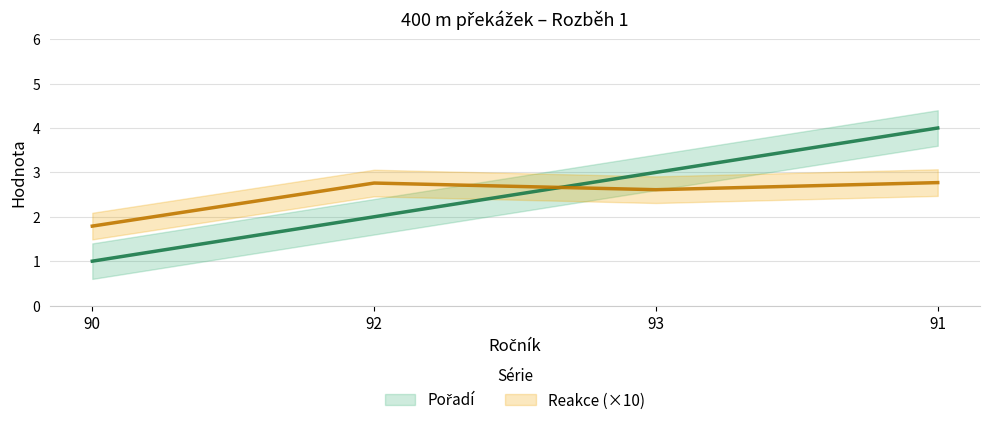

How many interior local peaks does the Reakce (×10) series have?

1